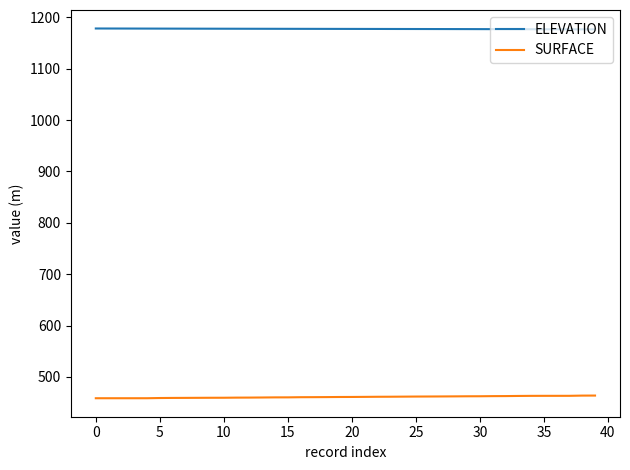

True or false: SURFACE and ELEVATION cross at least once.

False